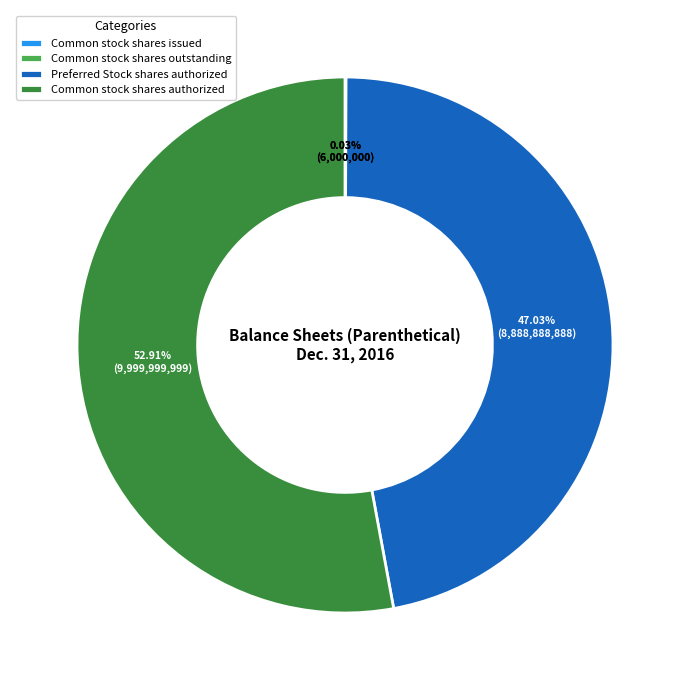

Which slice represents more than half of the pie?

Common stock shares authorized